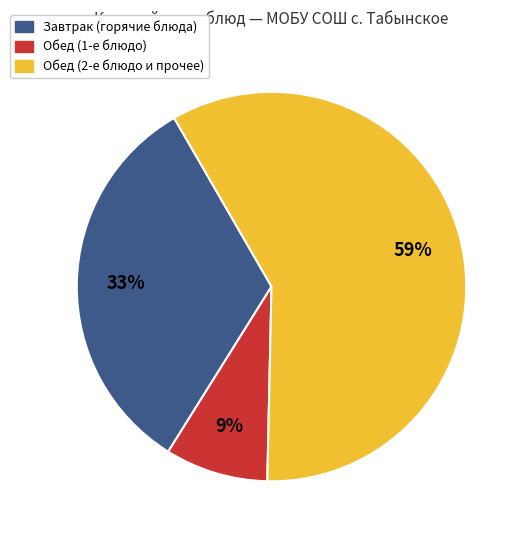

To the nearest percent, what is the average slice percentage?

33%